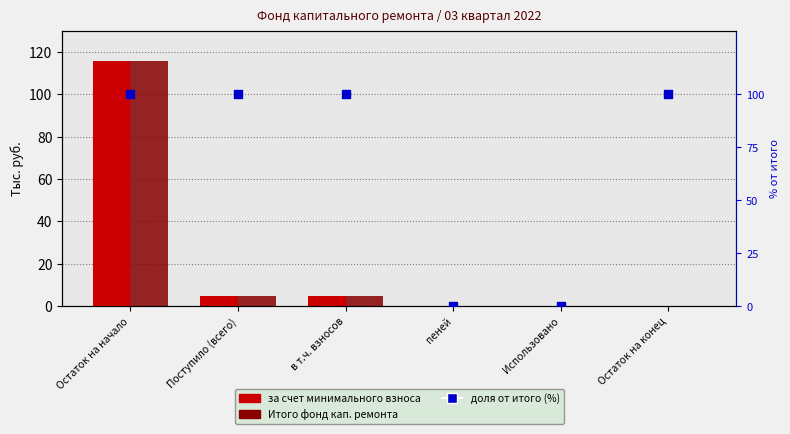

Which series contains the lowest Y value?

за счет минимального взноса